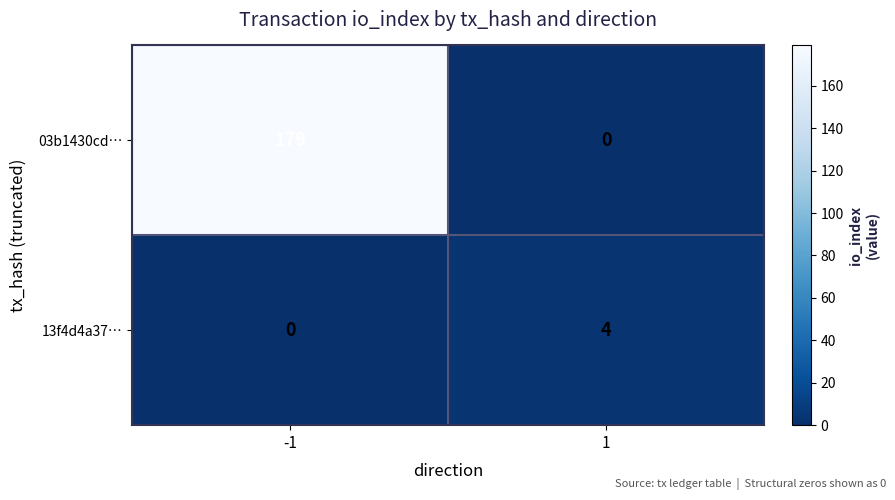

What is the difference between the highest and lowest values at 1?

4